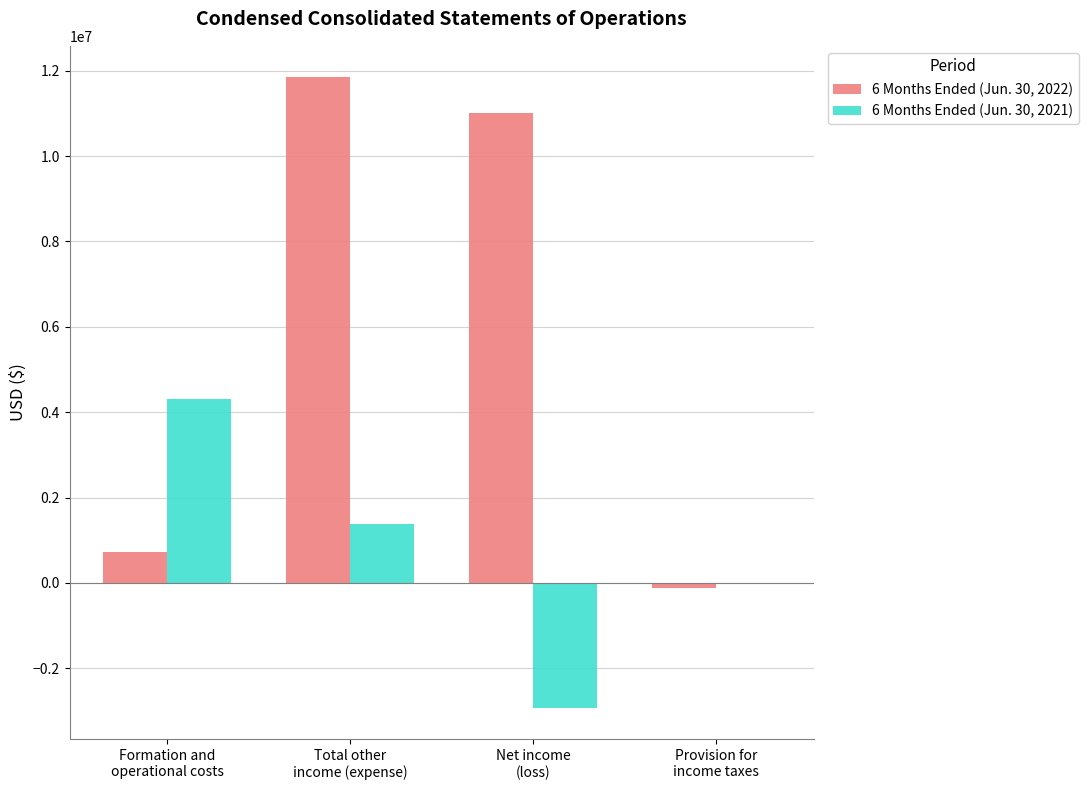

How many distinct data groups are displayed?

2